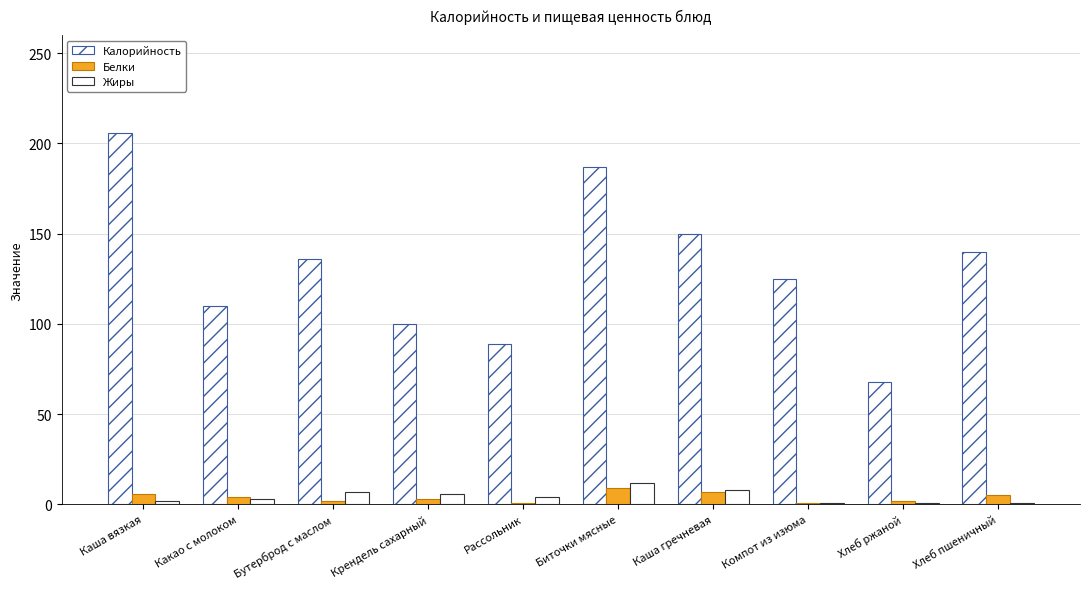

What position from the right is Какао с молоком?

9